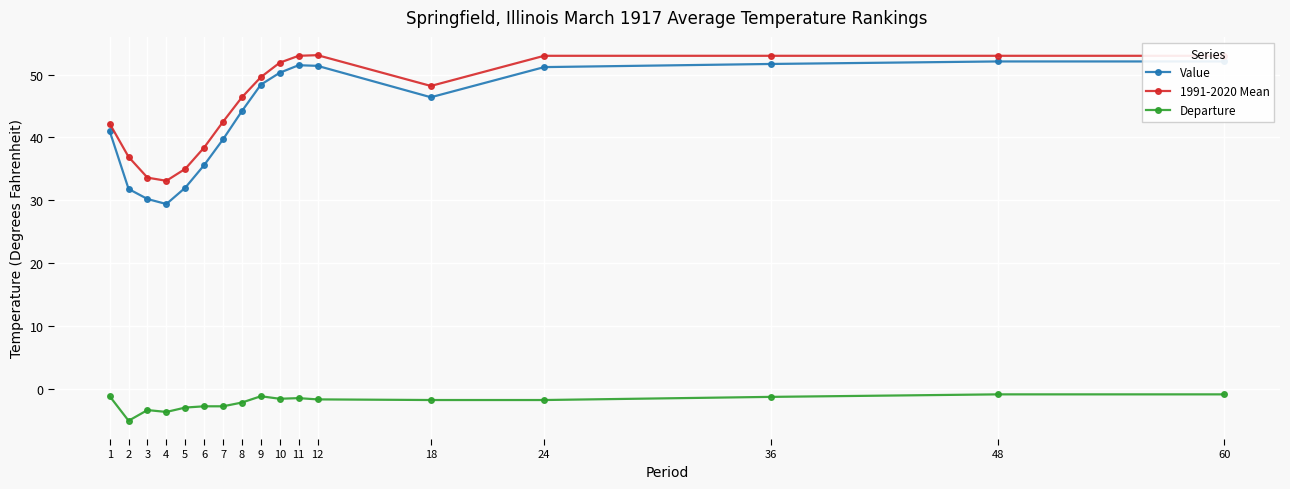

At which category does Departure reach its first local peak?

3